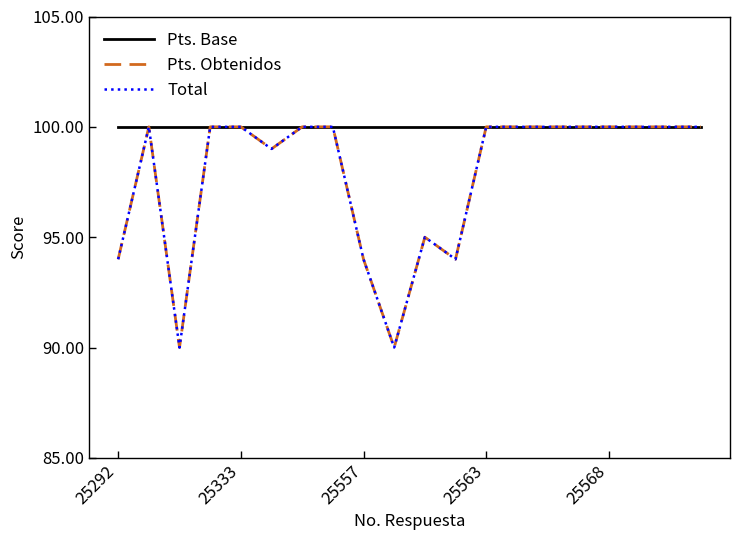

What is the label of the 11th point from the left?

10